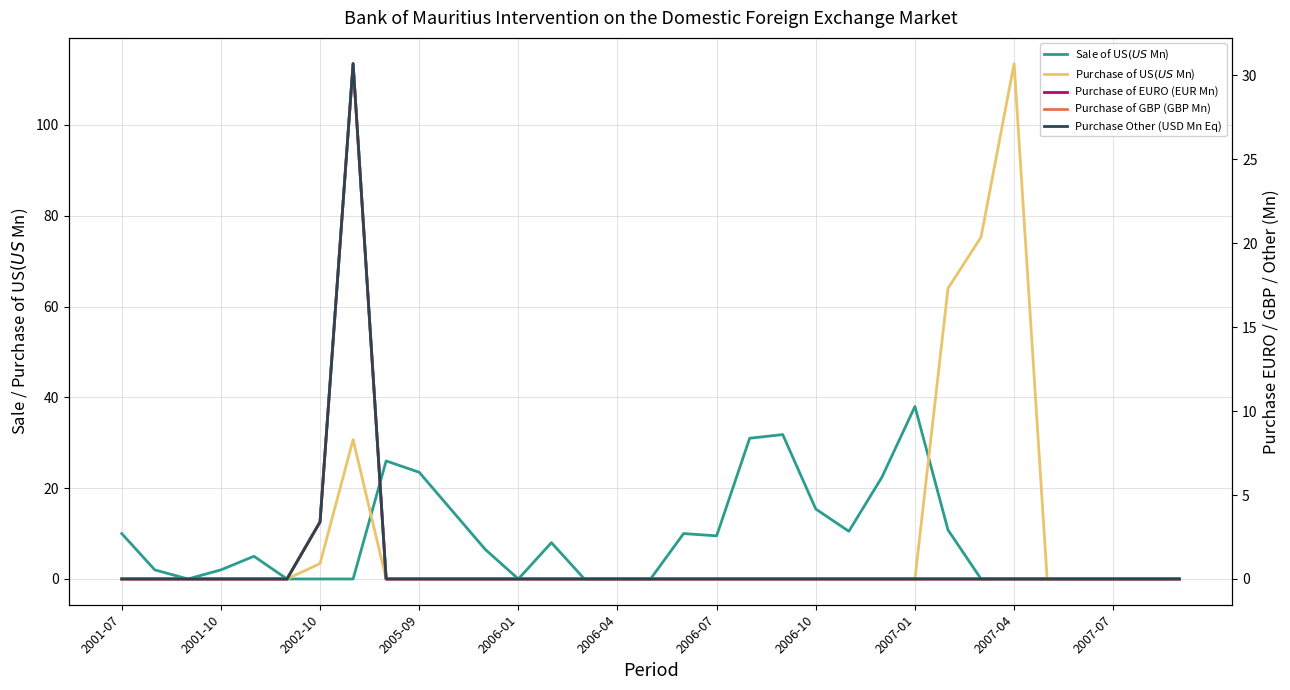

Does the chart have visible grid lines?

Yes